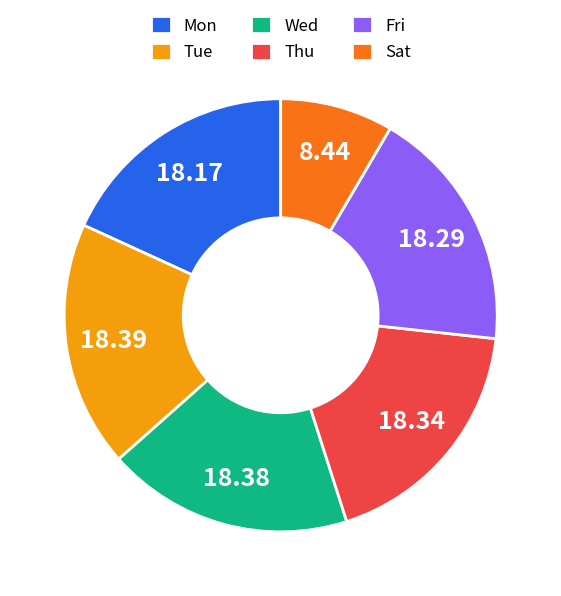

Between Fri and Sat, which is larger?

Fri